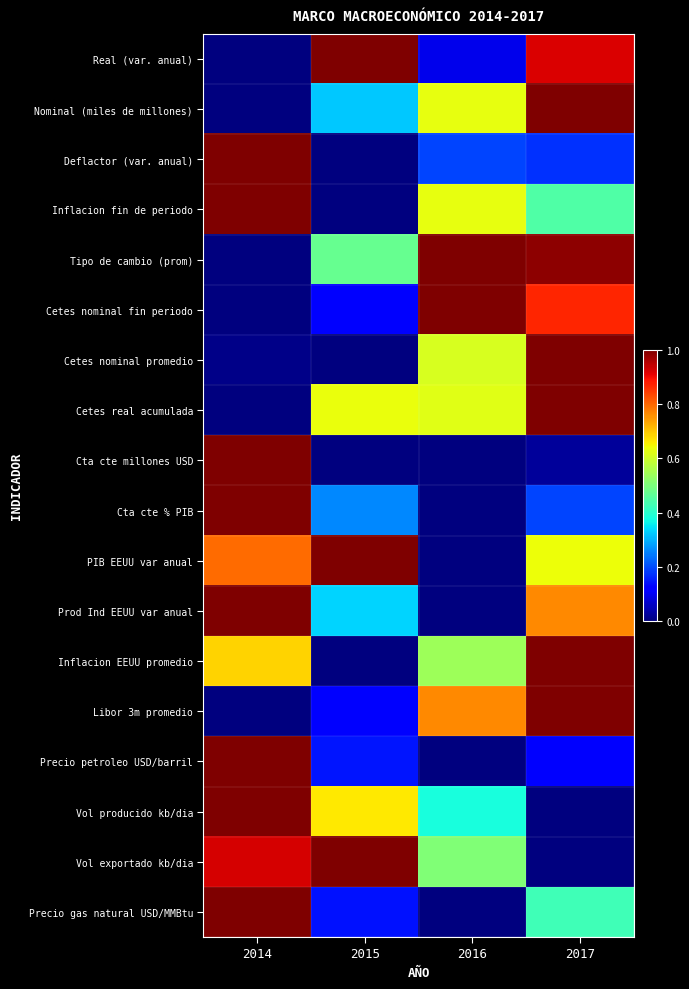

Which label corresponds to the largest value in the chart?

2015